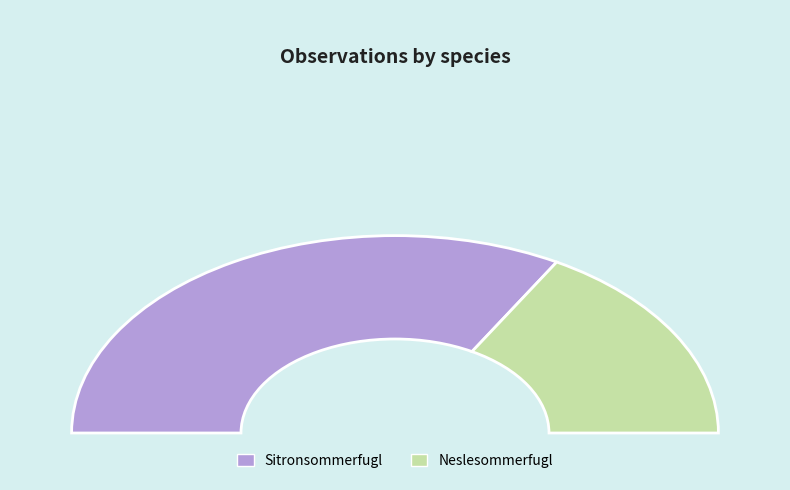

Is Neslesommerfugl the majority of the pie?

No